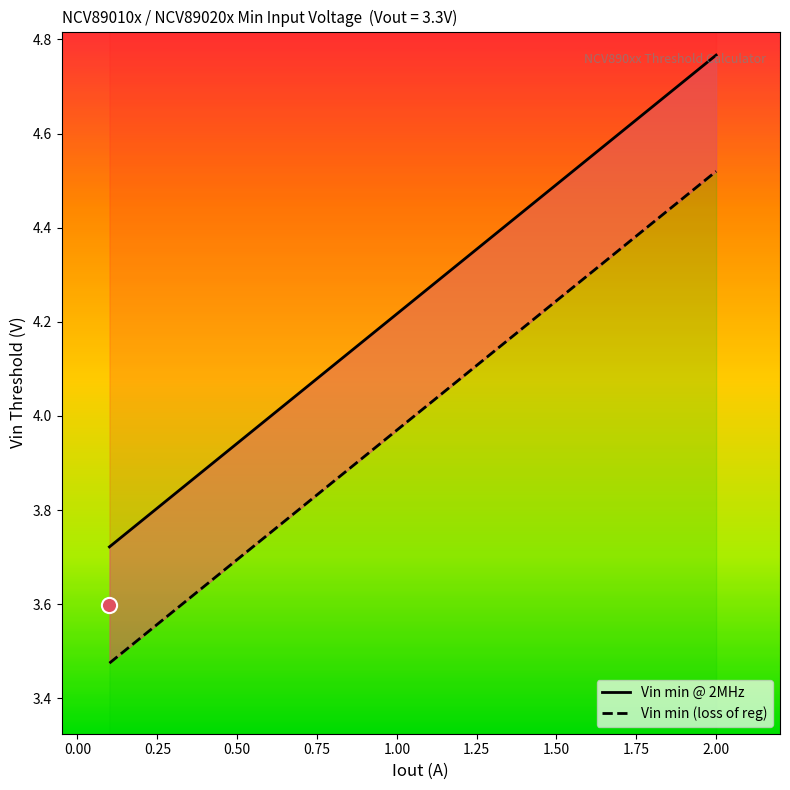

Which series has the widest spread of Y values?

Vin min @ 2MHz